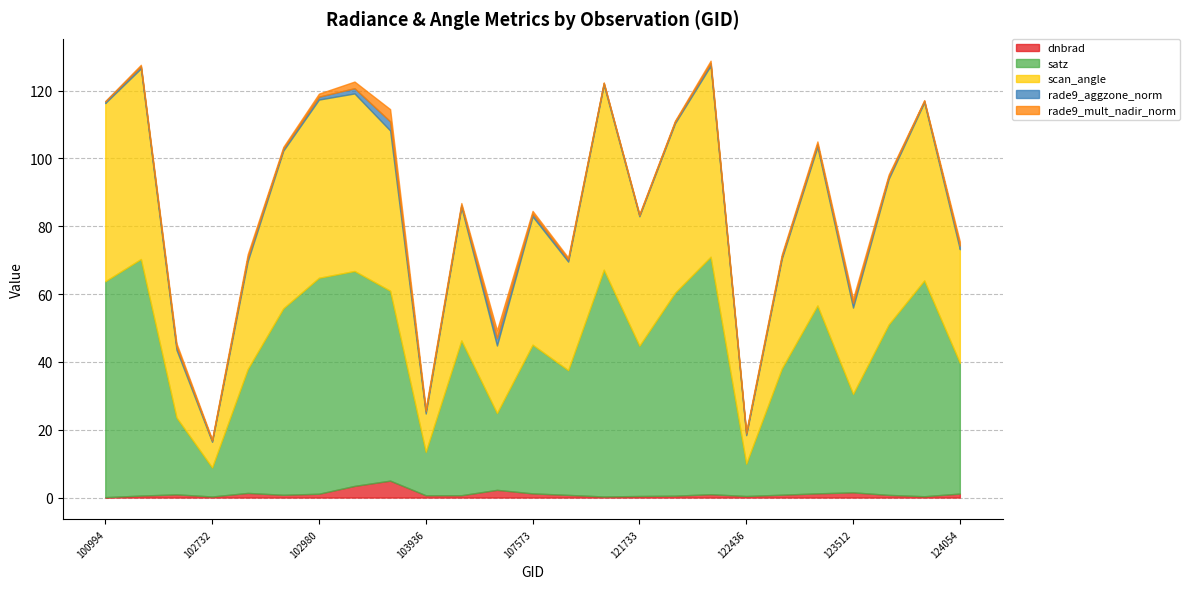

Reading left to right, transcribe all the data shown in this chart.

dnbrad: 0.1	0.6	0.9	0.3	1.4	0.8	1.1	3.4	5.0	0.7	0.7	2.3	1.2	0.8	0.3	0.5	0.6	1.0	0.5	0.8	1.2	1.5	0.8	0.4	1.2
satz: 63.7	69.8	22.7	8.6	36.5	55.0	63.7	63.4	56.0	12.8	45.6	22.6	43.8	36.8	66.9	44.3	59.8	70.0	9.5	37.2	55.4	29.0	50.2	63.6	38.5
scan_angle: 52.5	56.2	20.0	7.6	31.8	46.5	52.5	52.4	47.2	11.3	39.3	19.9	37.8	32.0	54.5	38.2	50.0	56.3	8.4	32.4	46.8	25.4	42.9	52.5	33.5
rade9_aggzone_norm: 0.5	0.7	0.9	0.4	1.0	0.6	0.9	1.5	2.7	0.7	0.6	2.2	0.8	0.6	0.5	0.3	0.5	0.8	0.5	0.6	0.8	1.3	0.7	0.4	1.1
rade9_mult_nadir_norm: 0.1	0.4	1.0	0.3	1.0	0.5	0.9	2.0	3.6	0.7	0.6	2.3	0.8	0.6	0.2	0.3	0.3	0.7	0.5	0.6	0.8	1.3	0.6	0.2	1.2